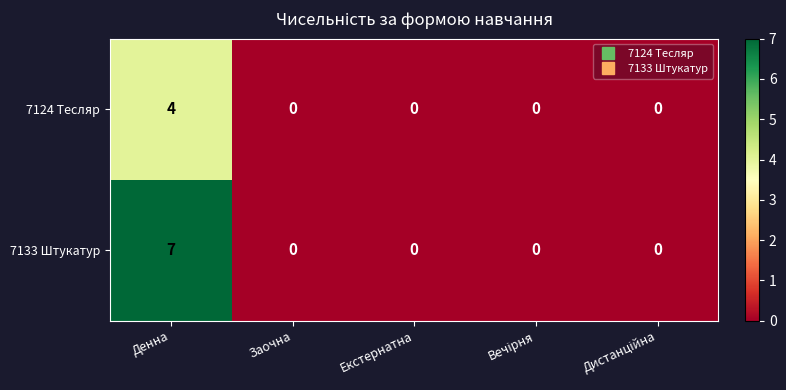

Which series has the largest range (max minus min)?

7133 Штукатур